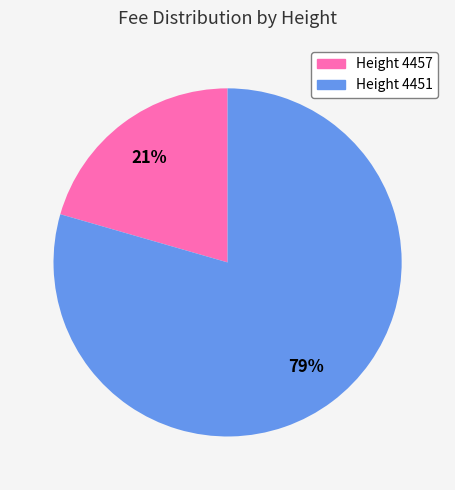

Is the sum of Height 4451 and Height 4457 greater than half?

Yes